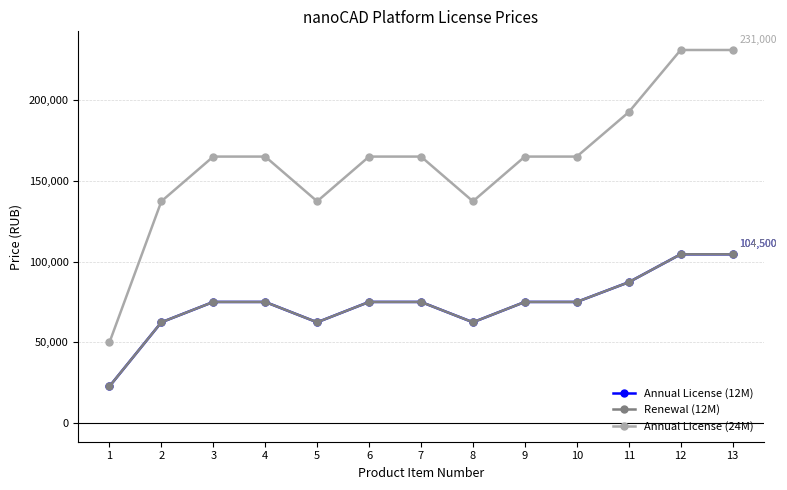

Does the chart have visible grid lines?

Yes